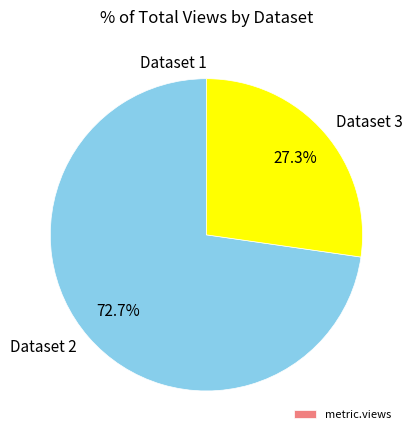

What is the largest slice in the pie chart?

Dataset 2